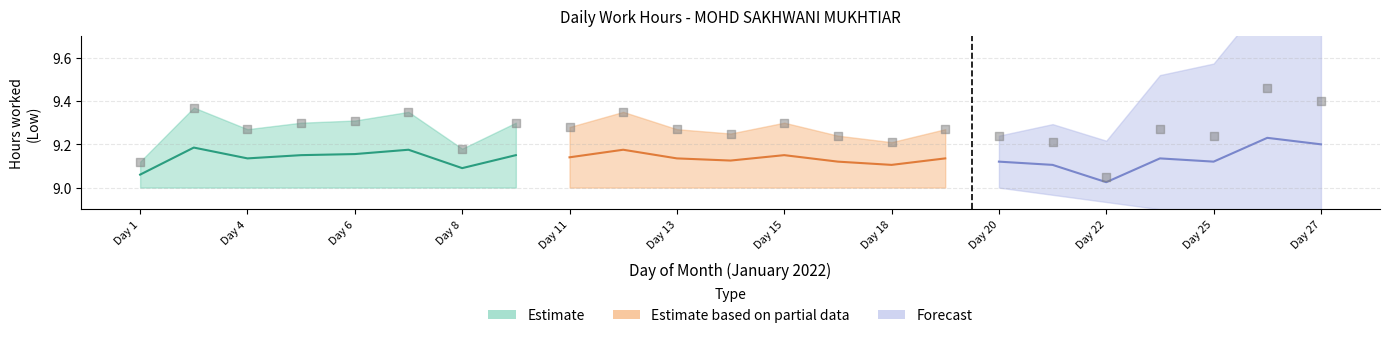

What is the ratio of the value at Day 1 to the value at Day 13?

1.0